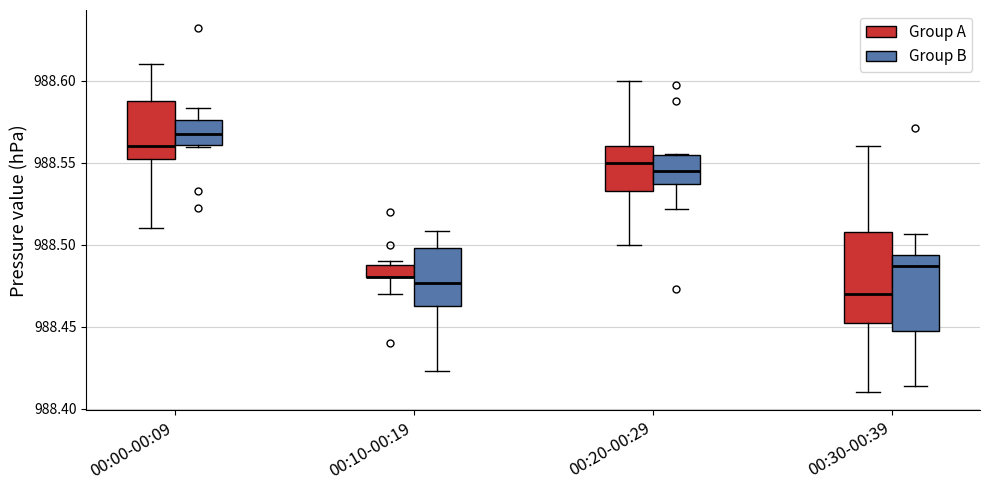

Which box is the tallest, from its lower edge to its upper edge?

00:30-00:39 (Group A)